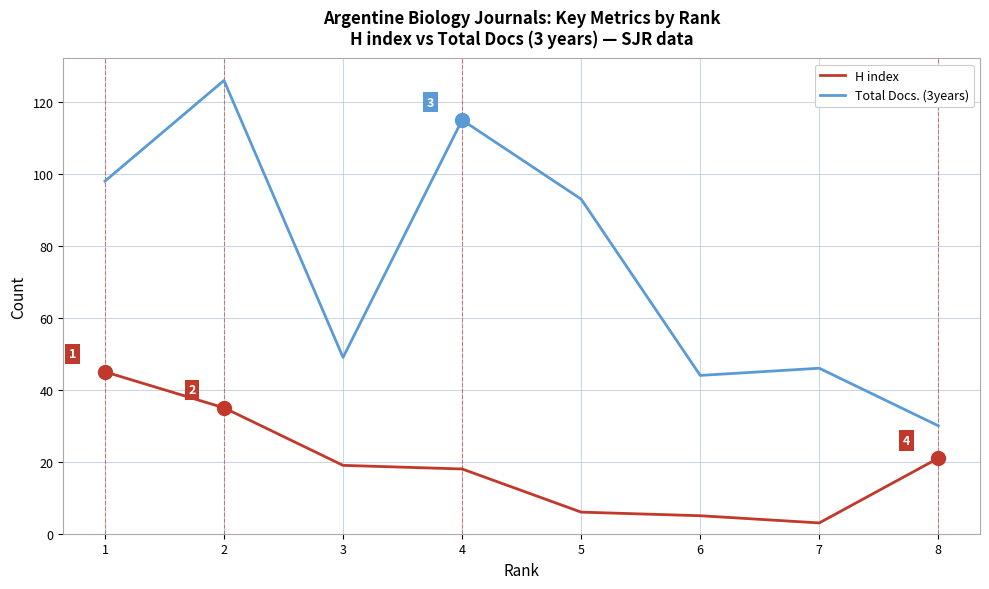

True or false: H index and Total Docs. (3years) cross at least once.

False